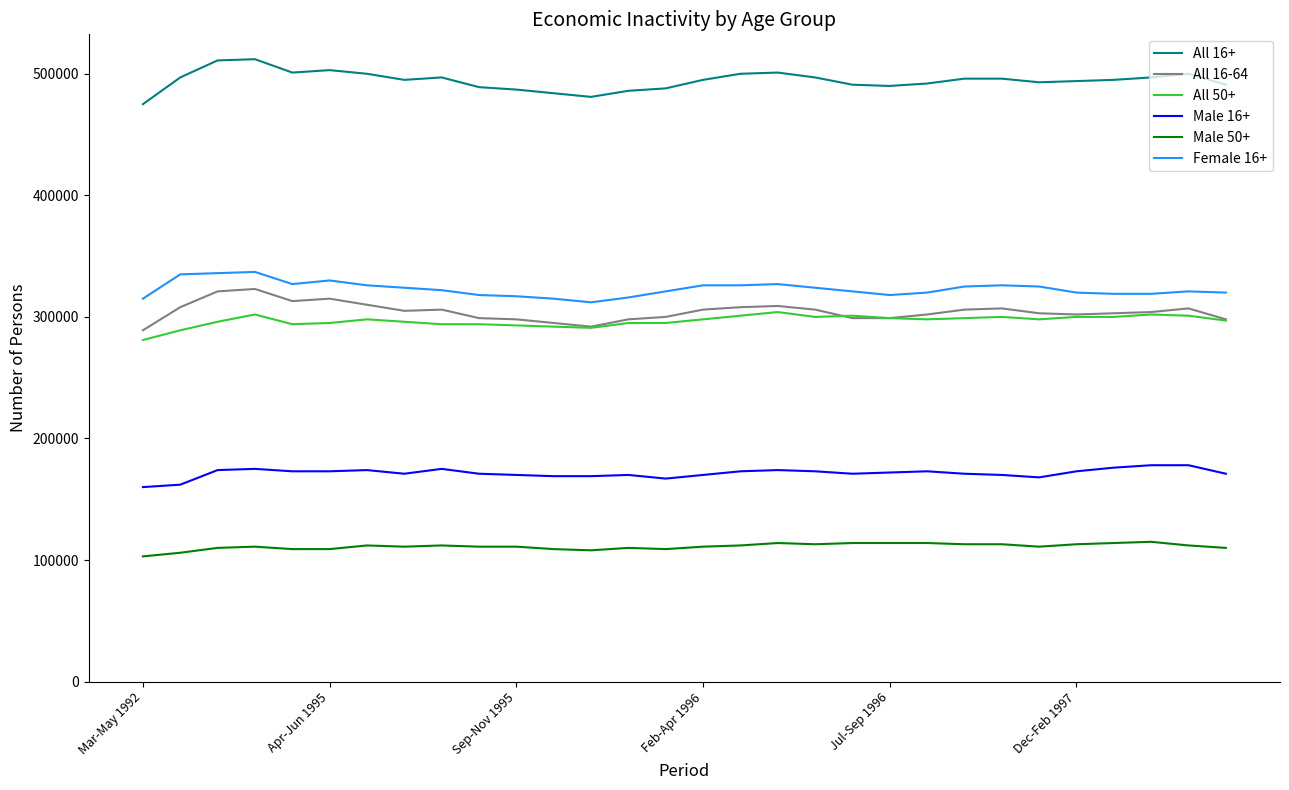

How many lines are shown in the chart?

6